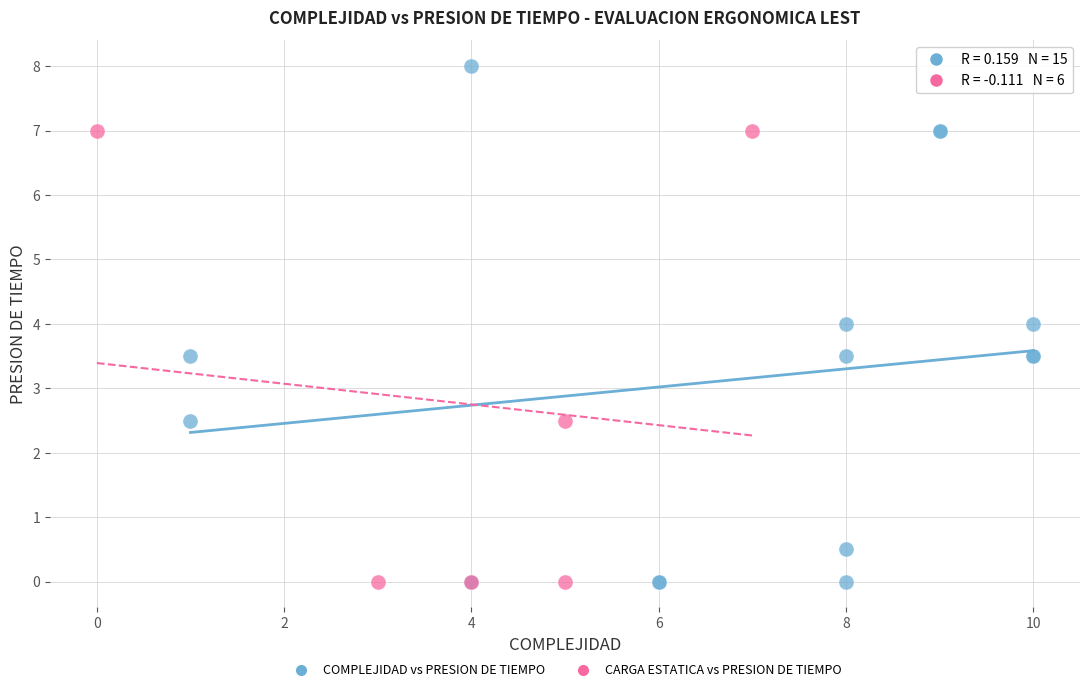

Which series contains the highest Y value?

COMPLEJIDAD vs PRESION DE TIEMPO